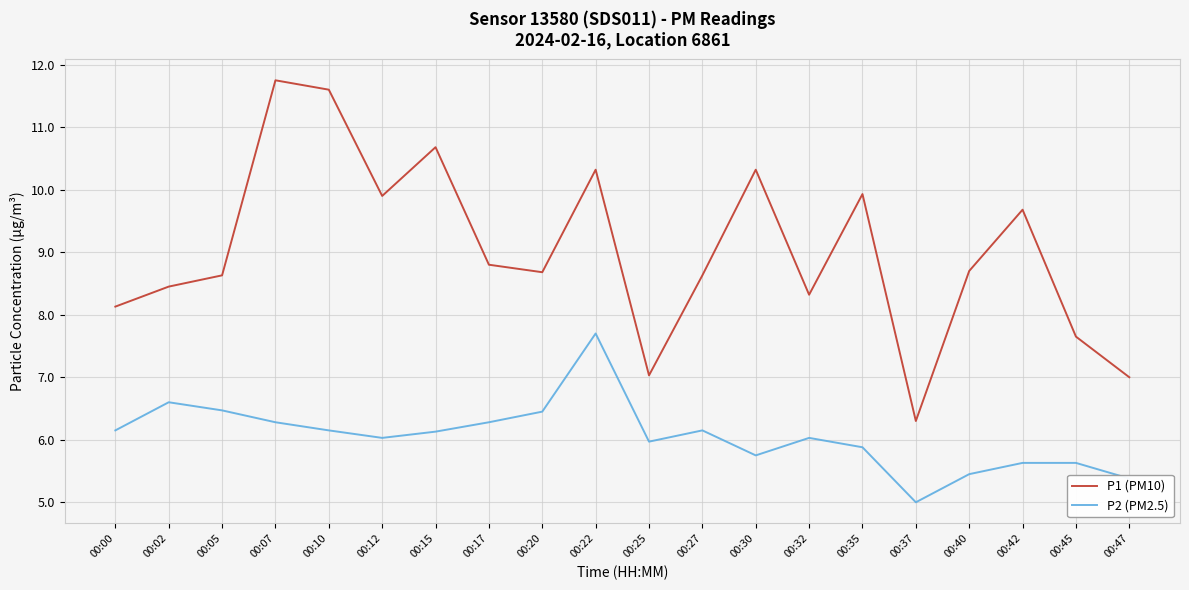

What are all the series names shown in the legend?

P1 (PM10), P2 (PM2.5)